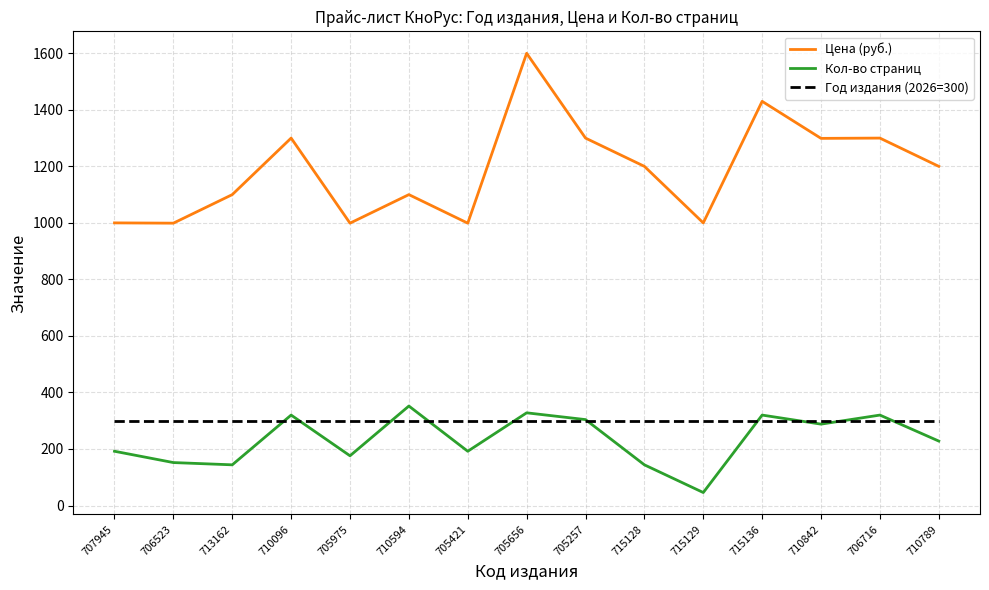

What is the minimum value for Кол-во страниц?

46